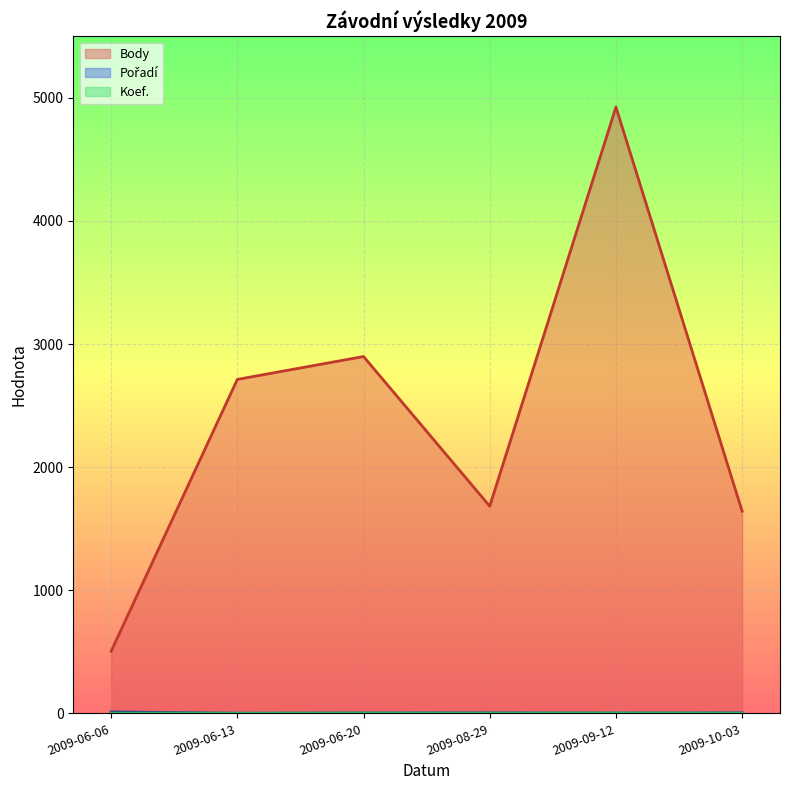

How many values in the Koef. series exceed 2?

2